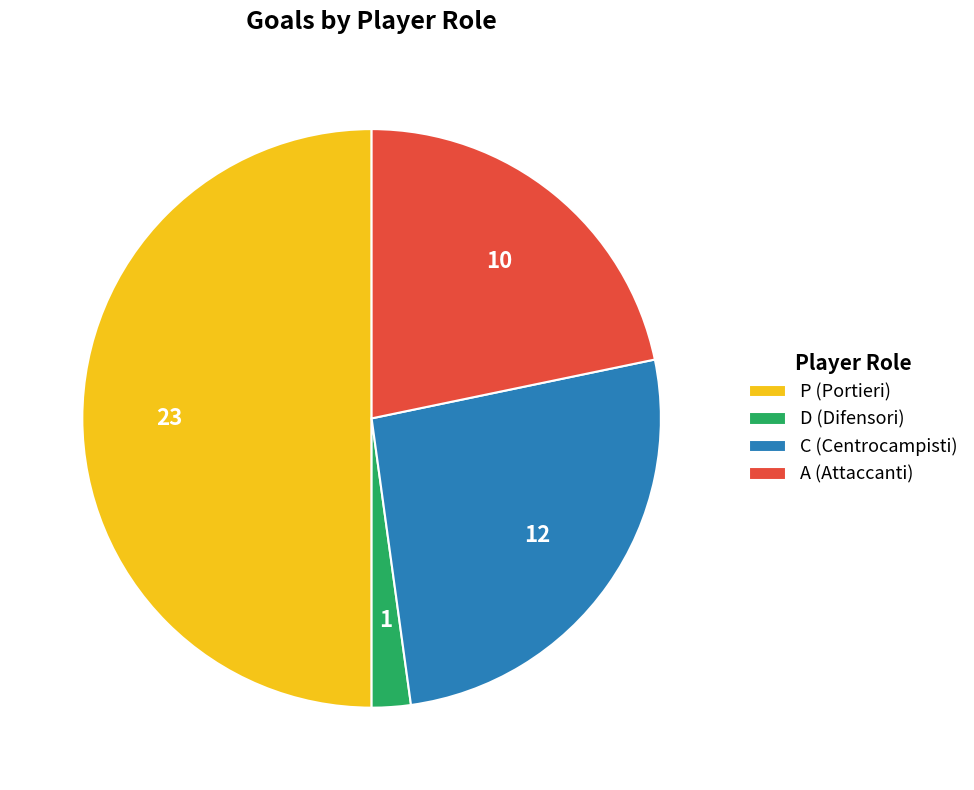

Count the number of slices in the pie.

4